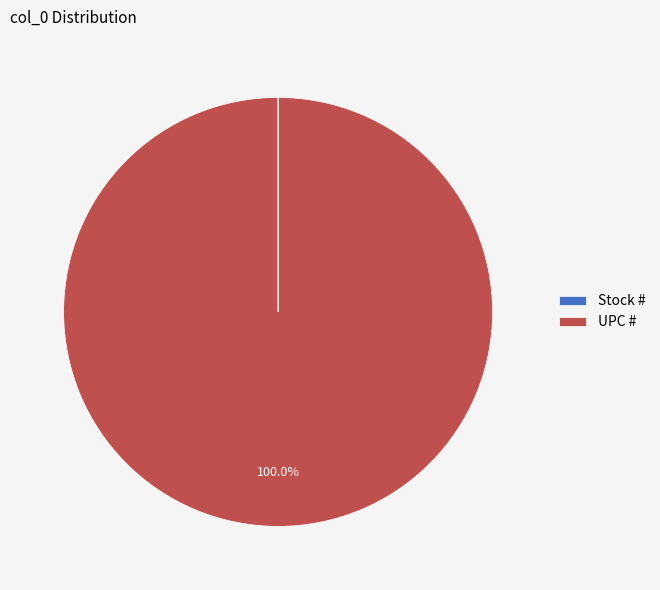

The UPC # slice represents 100% of the pie. True or false?

True